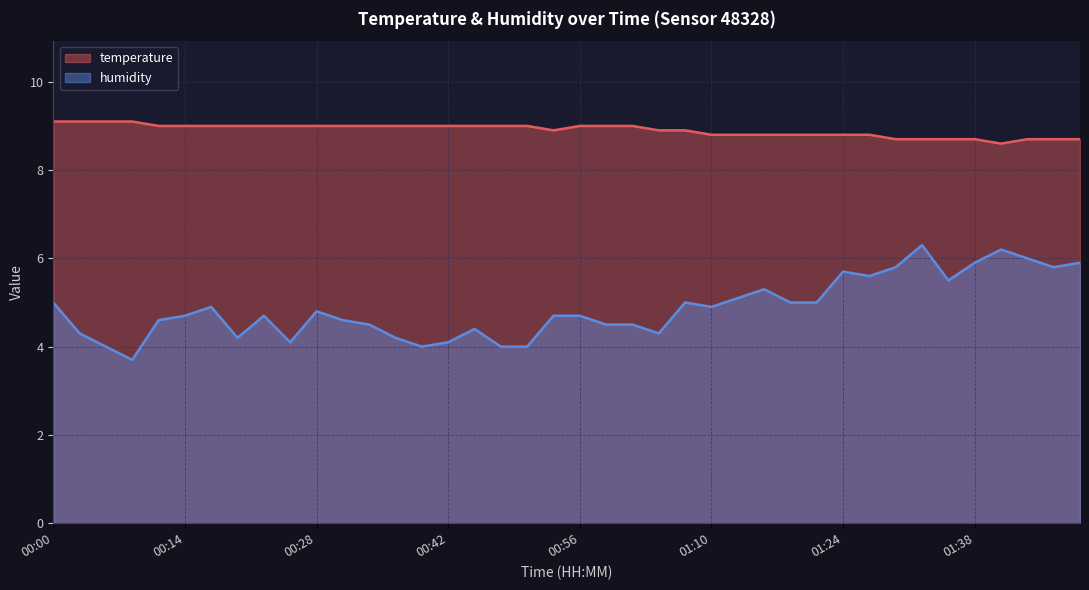

At which label does temperature first exceed 9?

00:00